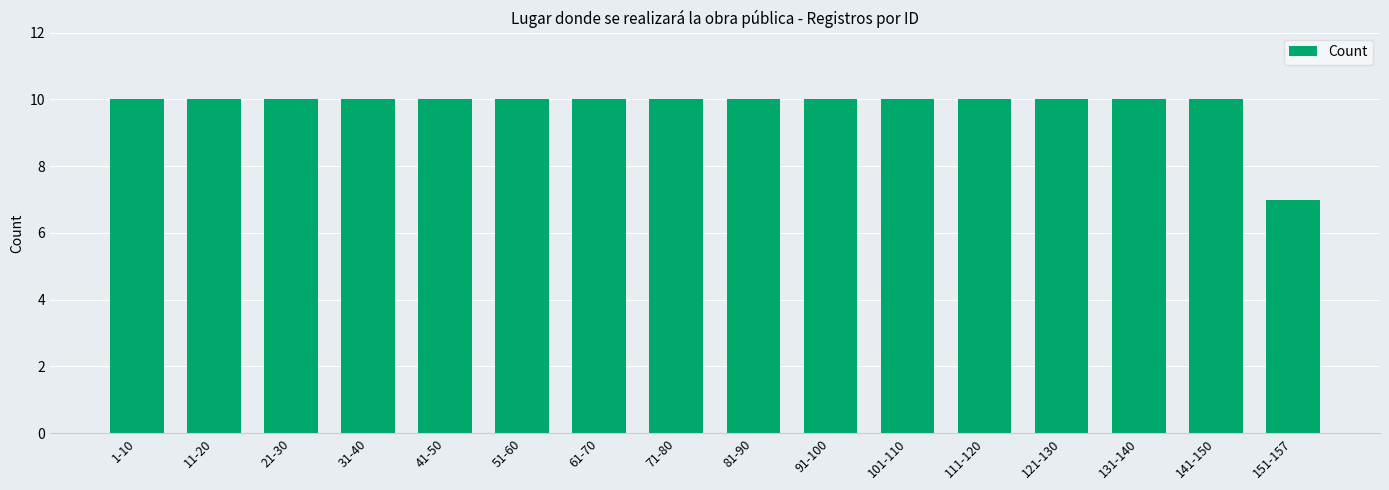

Which category has the lowest value across all series?

151-157